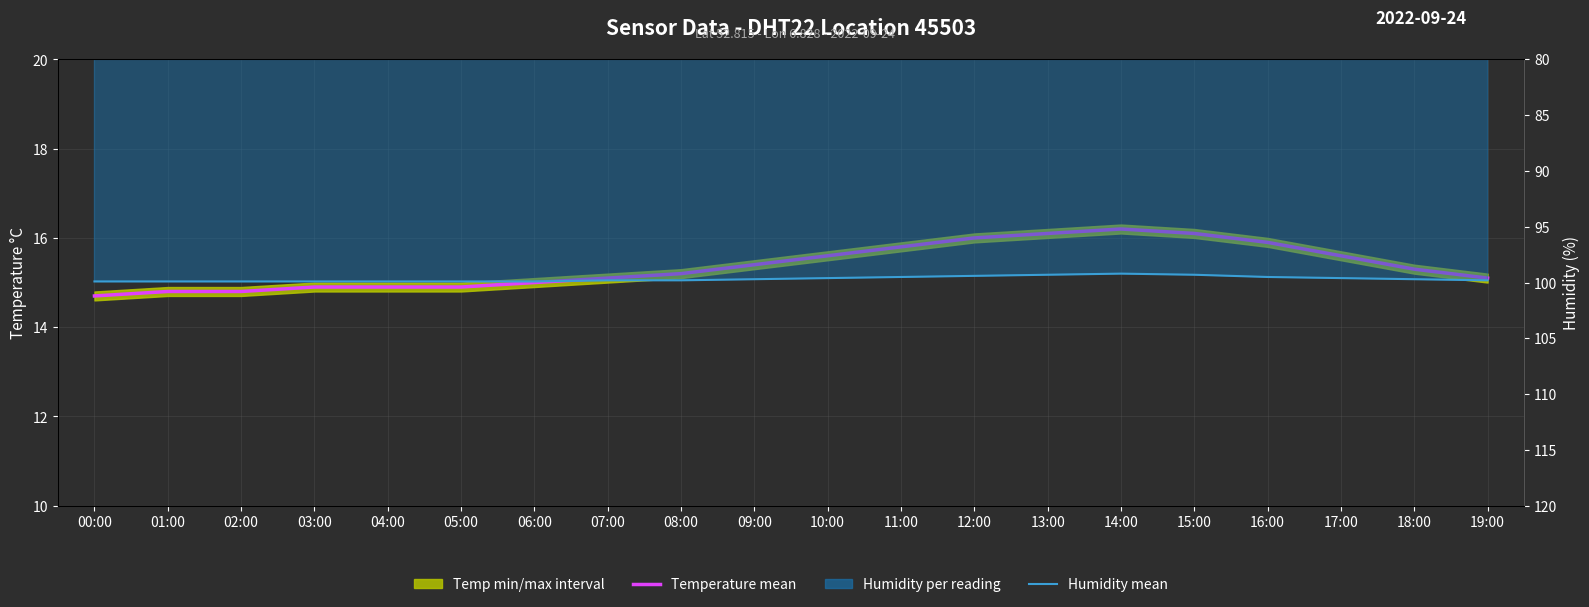

Does the chart have visible grid lines?

Yes